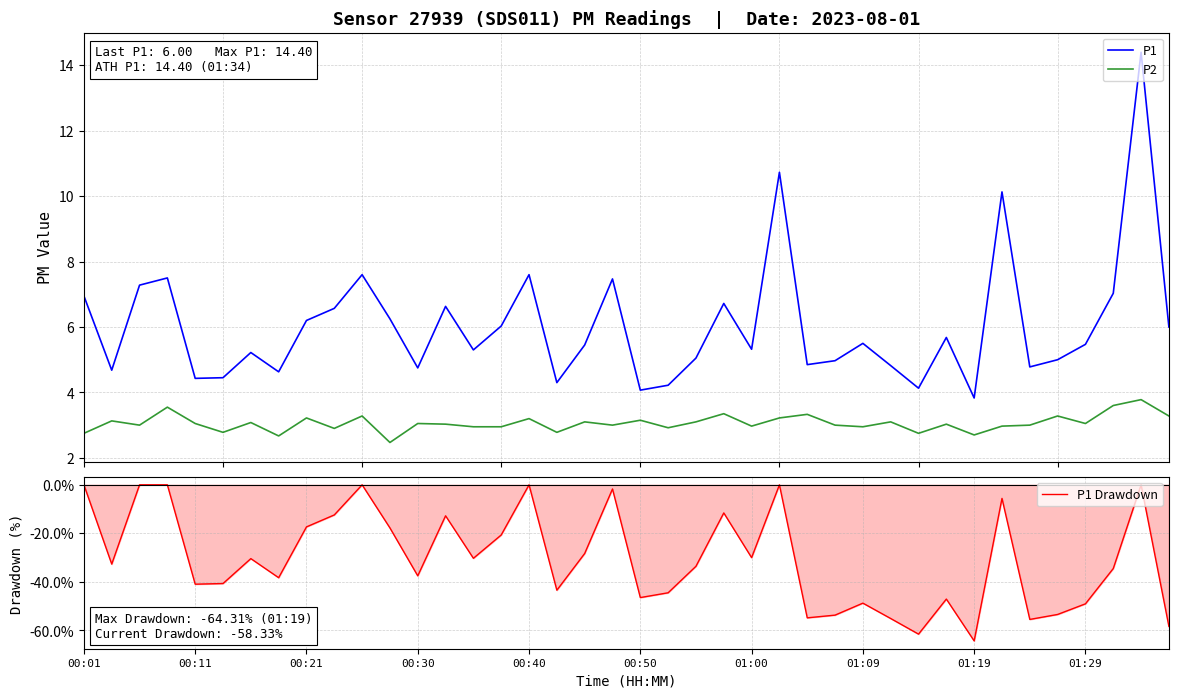

True or false: P1 and P2 cross at least once.

False